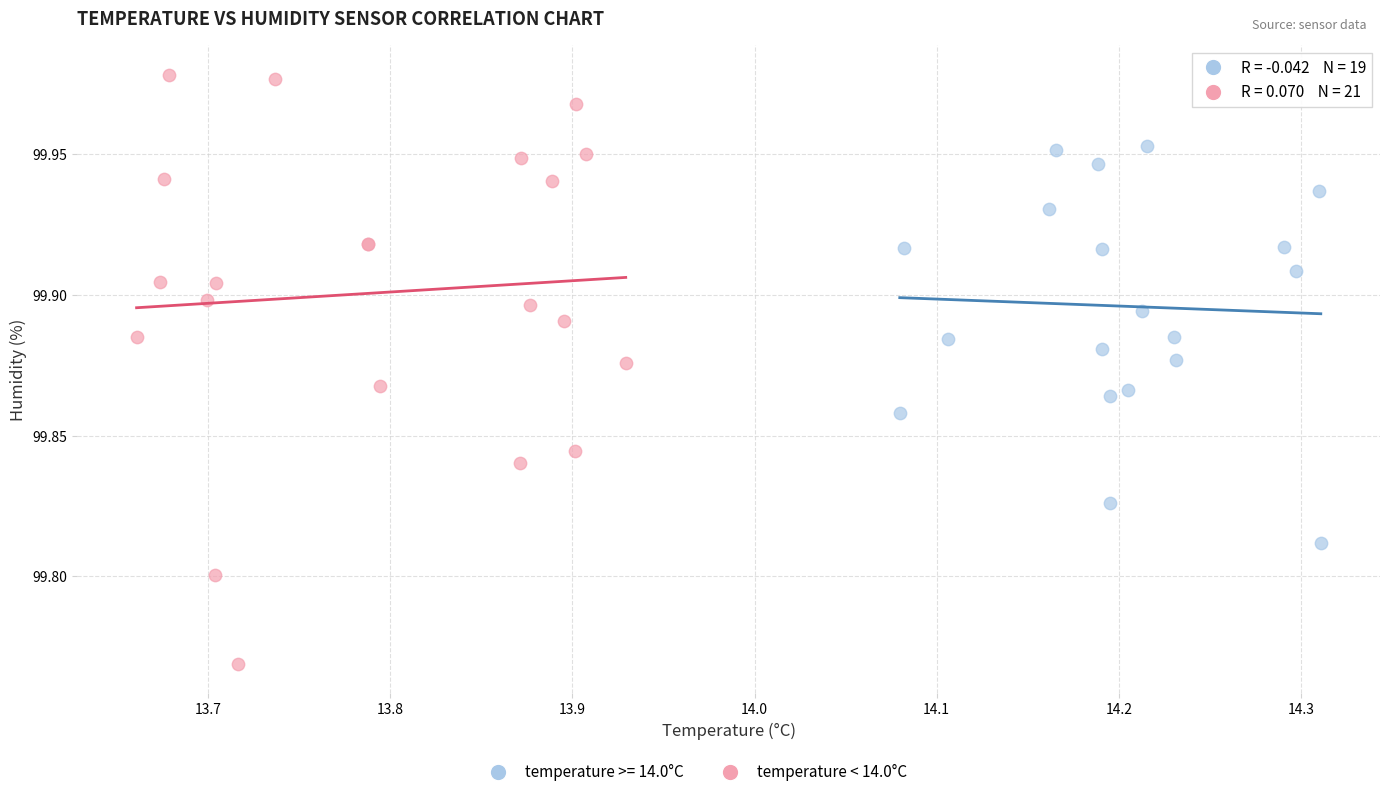

Which series reaches the minimum Y coordinate?

temperature < 14.0°C